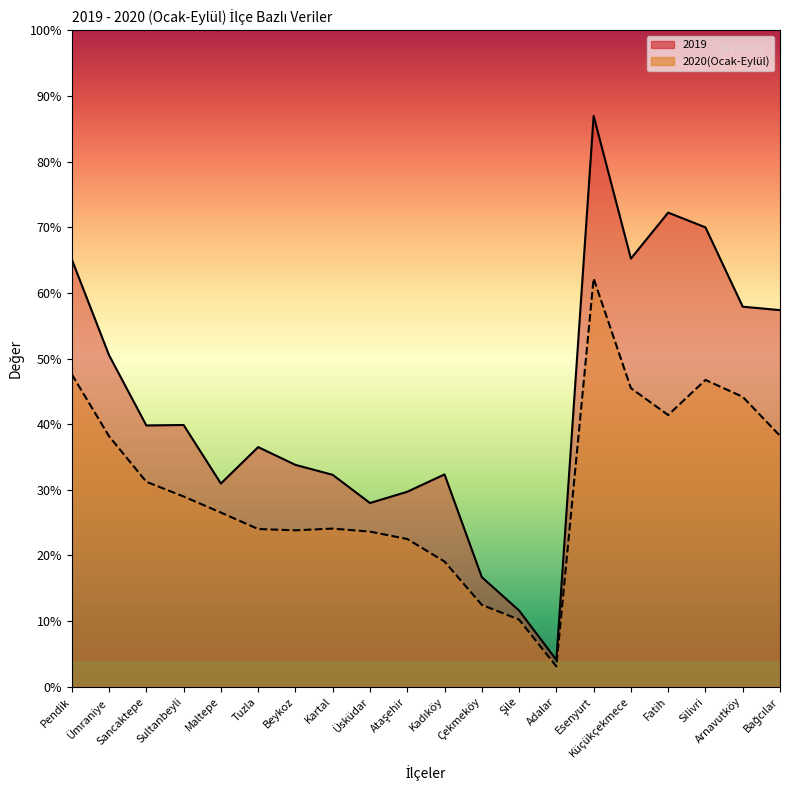

How many interior local peaks does the 2019 series have?

5